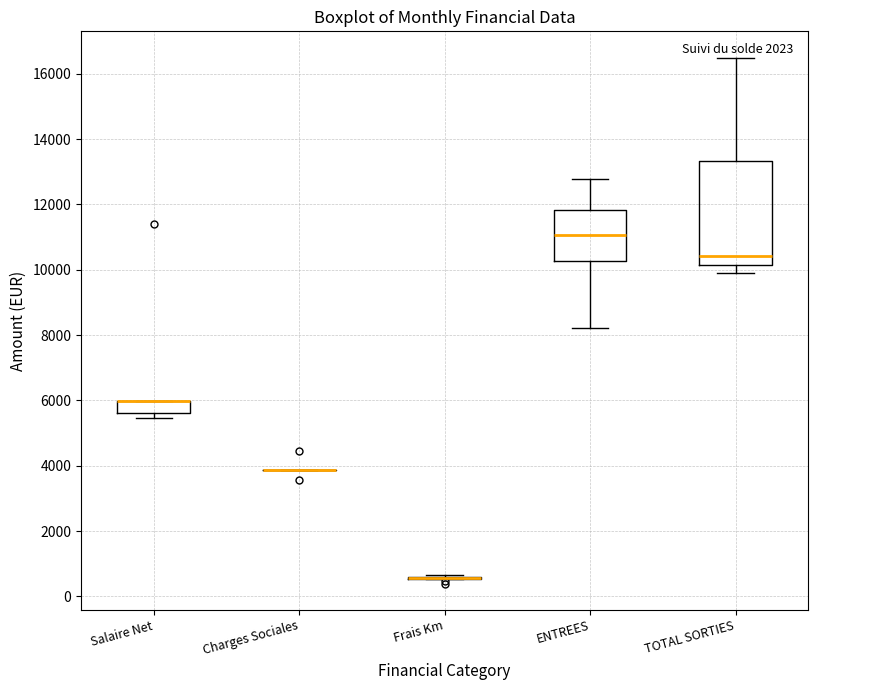

Comparing the boxes themselves (not the whiskers), which one is the tallest?

TOTAL SORTIES